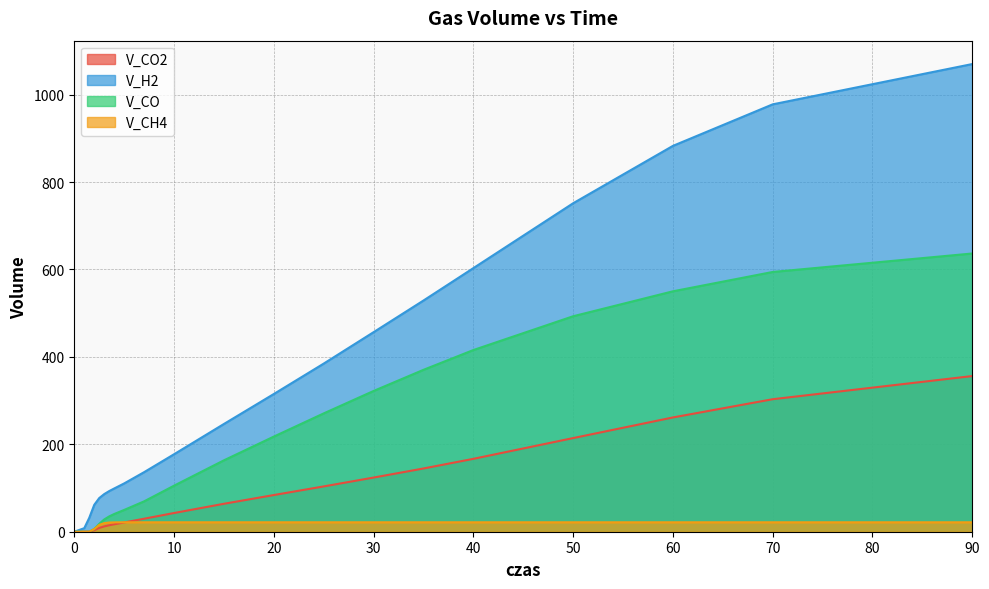

True or false: V_CH4 has a value of 6.5 at 70.

False